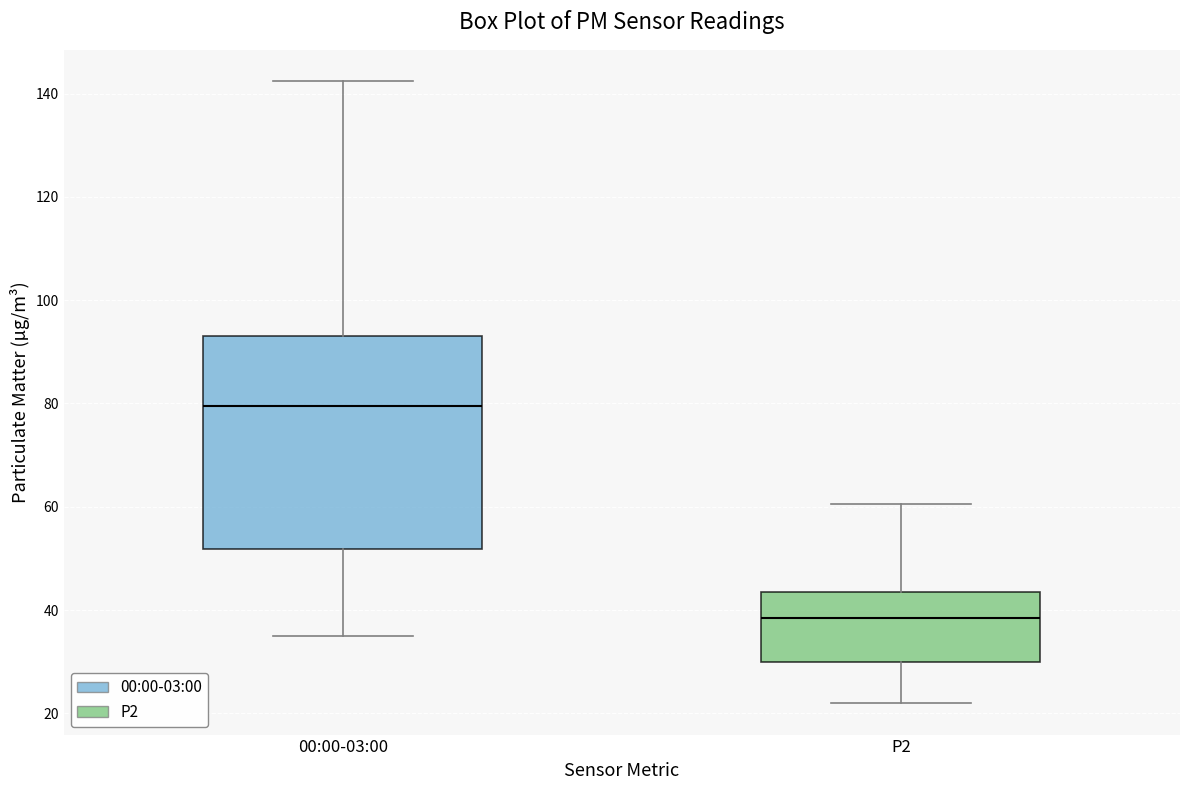

Where is the upper edge of the box for P2 on the y-axis? The values are not printed on the chart, so give them approximately, as read against the axis.

44